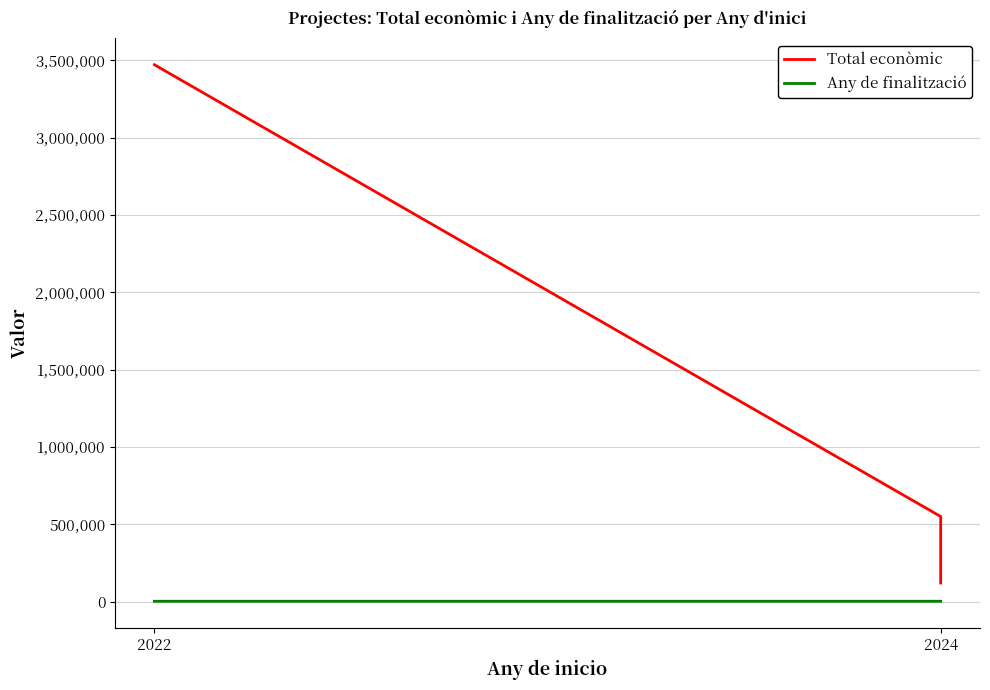

Reading left to right, what are all the values shown in this chart?

Total econòmic: 3472215	550111	120000
Any de finalització: 2026	2027	2027